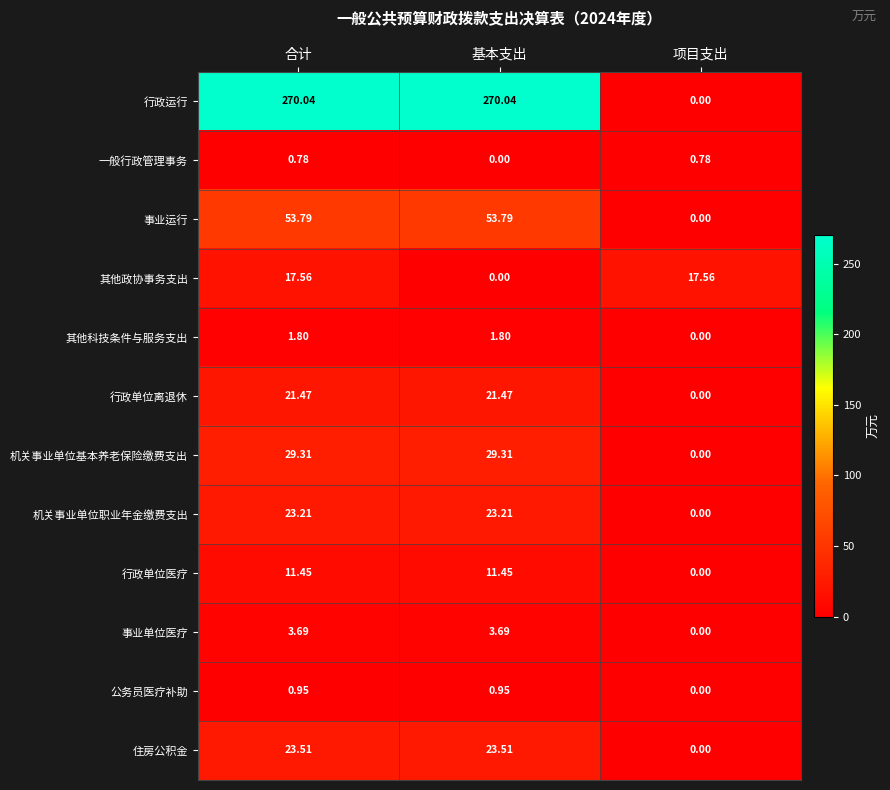

List the series in order of their peak value, lowest first.

一般行政管理事务, 公务员医疗补助, 其他科技条件与服务支出, 事业单位医疗, 行政单位医疗, 其他政协事务支出, 行政单位离退休, 机关事业单位职业年金缴费支出, 住房公积金, 机关事业单位基本养老保险缴费支出, 事业运行, 行政运行